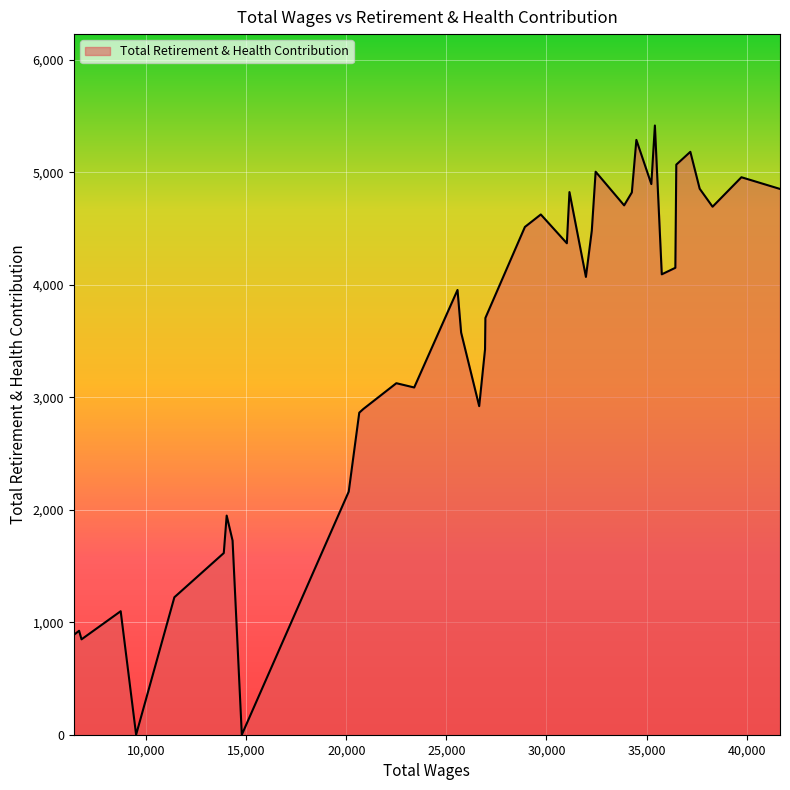

How many lines are shown in the chart?

1